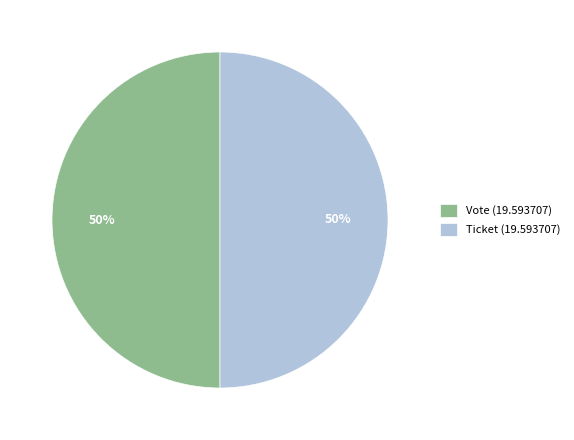

To the nearest percent, what is the average slice percentage?

50%